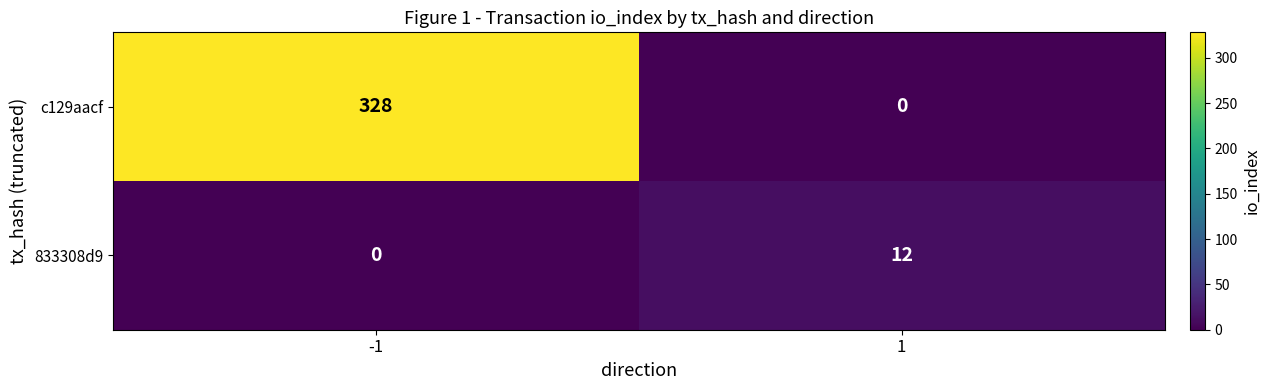

What is the sum of all 833308d9 values?

12